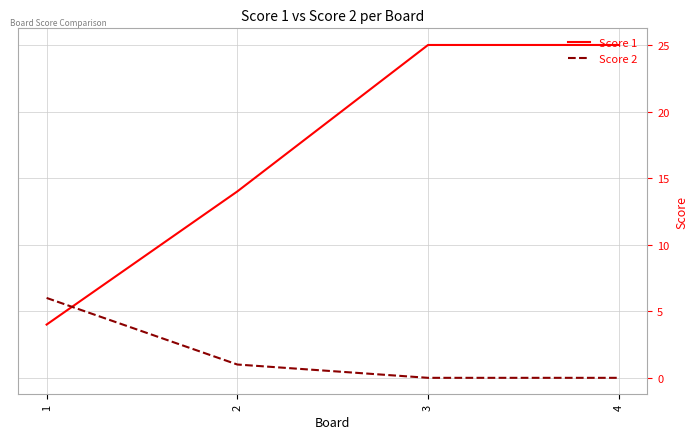

The value of Score 2 at 3 is -2. True or false?

False